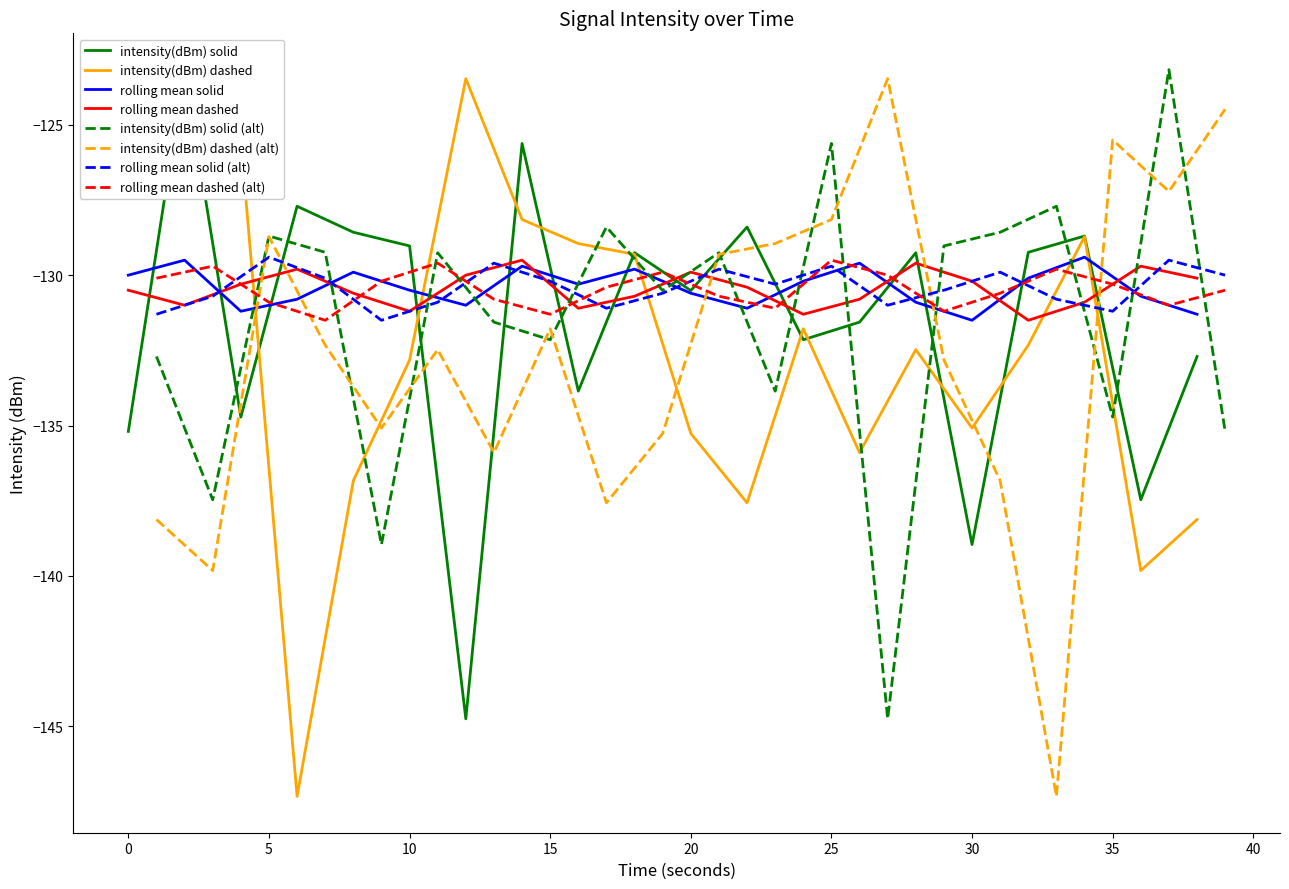

What is the value of the rolling mean solid point at the 12th from the left?

-131.1